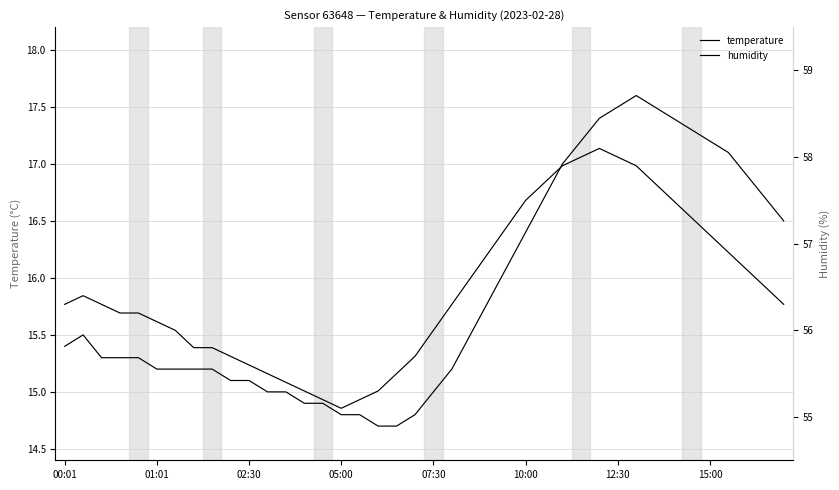

True or false: temperature has a value of 14.7 at 18.

True